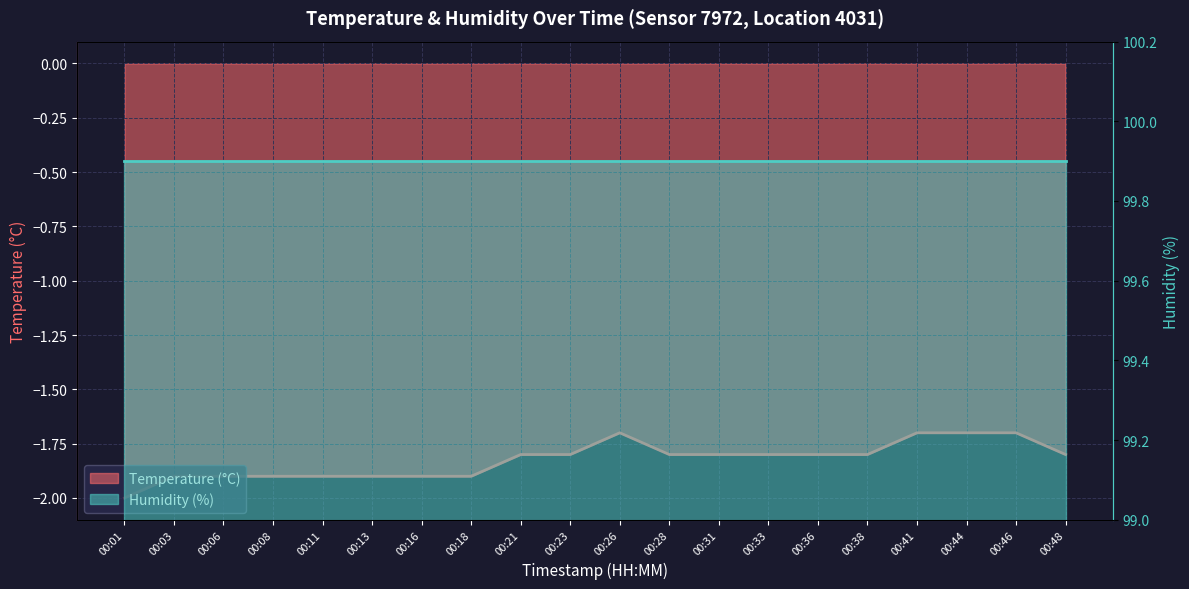

Reading right to left, list all the values displayed in this chart.

-1.8	-1.7	-1.7	-1.7	-1.8	-1.8	-1.8	-1.8	-1.8	-1.7	-1.8	-1.8	-1.9	-1.9	-1.9	-1.9	-1.9	-1.9	-1.9	-2.0